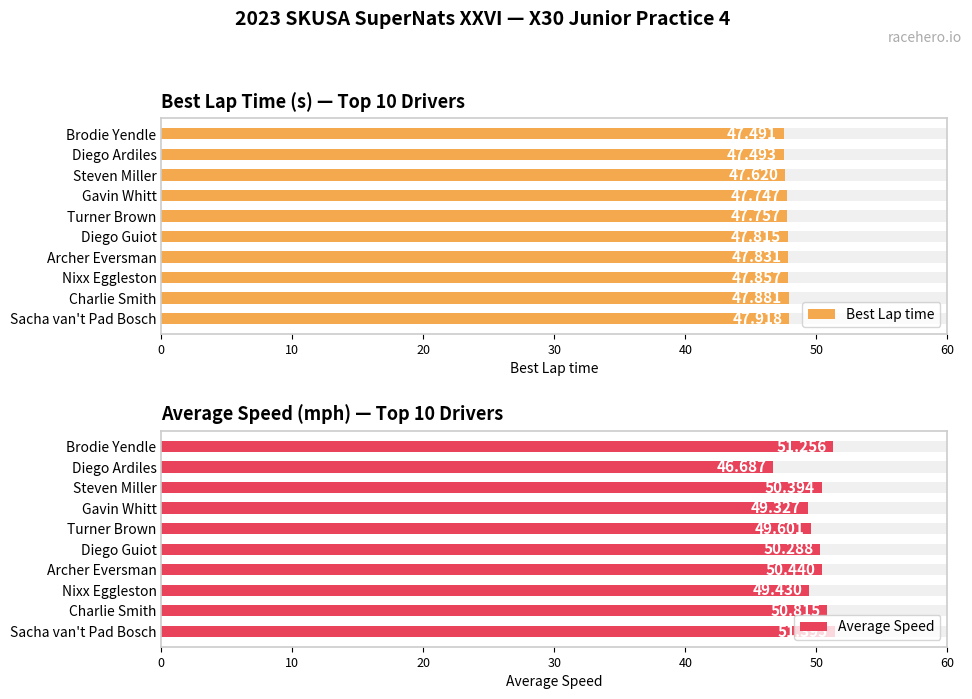

What is the value of the Best Lap time bar at the 8th from the left?

47.9